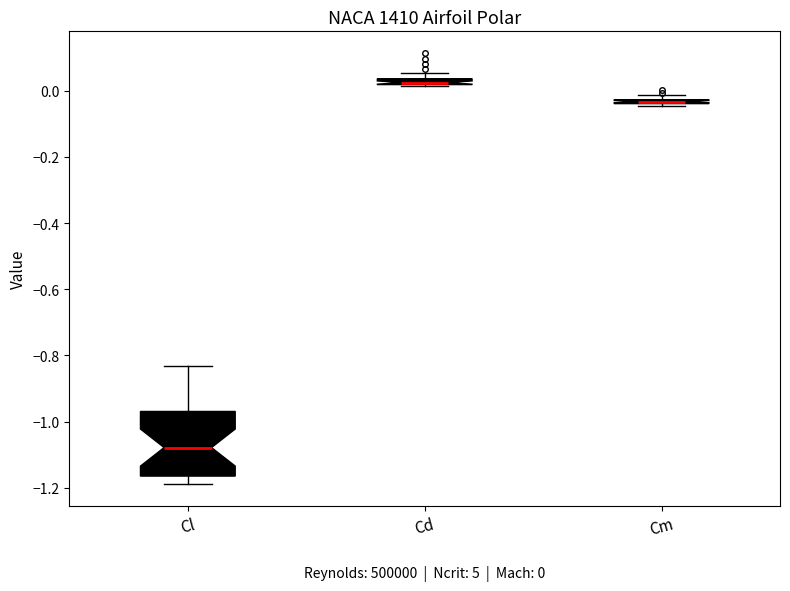

Which box has the lowest median line?

Cl